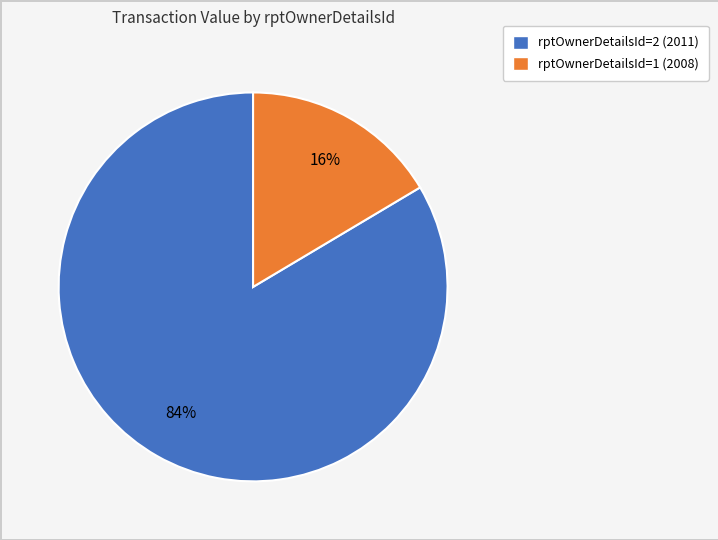

To the nearest percent, what is the average slice percentage?

50%